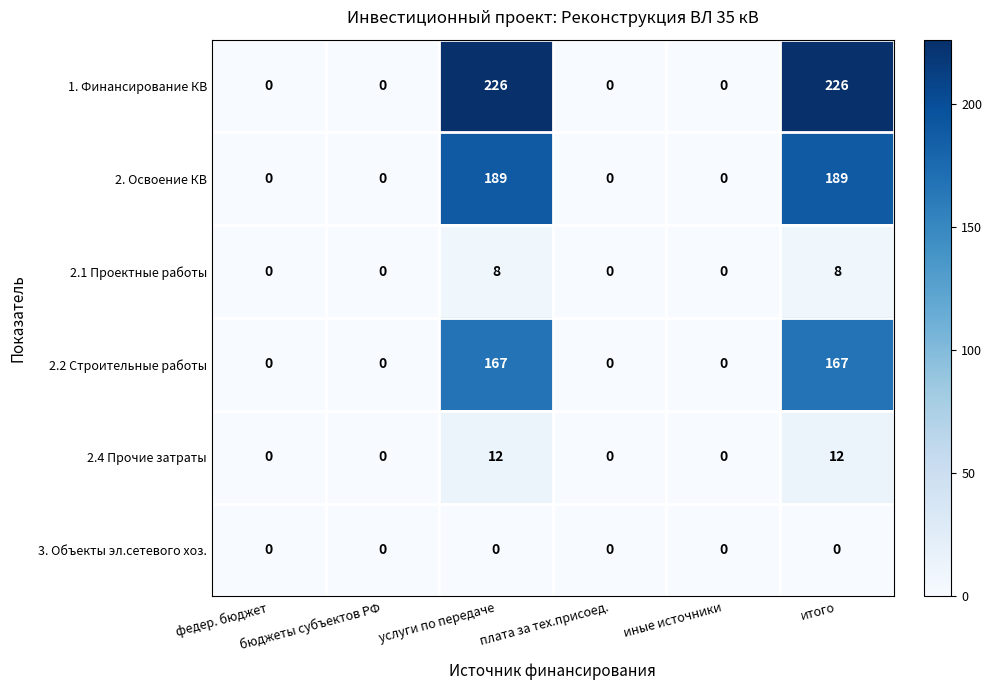

Which series has the largest range (max minus min)?

1. Финансирование КВ